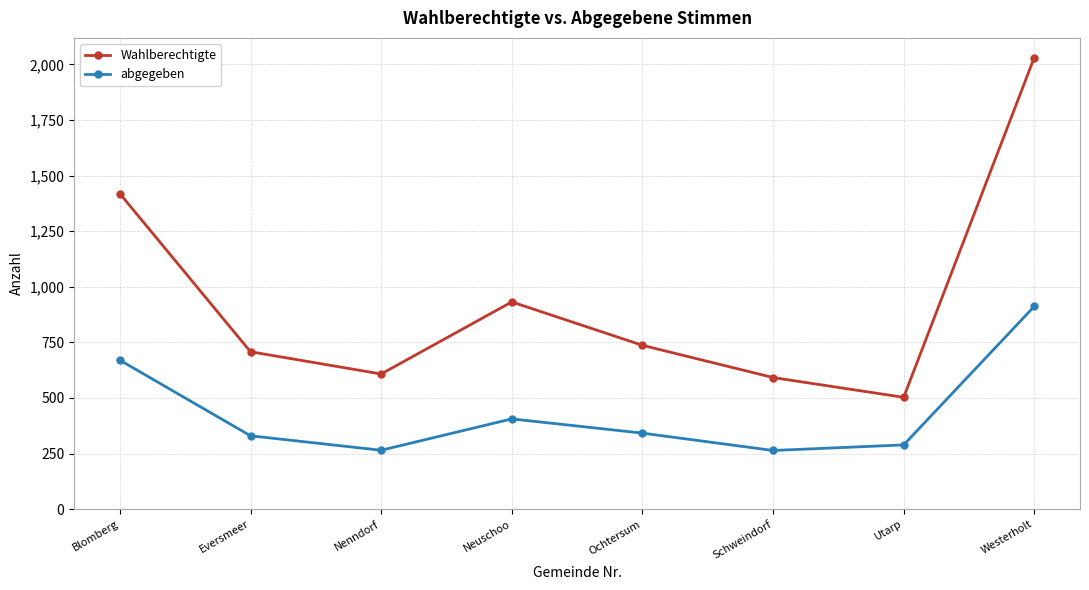

Is it true that Wahlberechtigte equals 2755 at Westerholt?

False